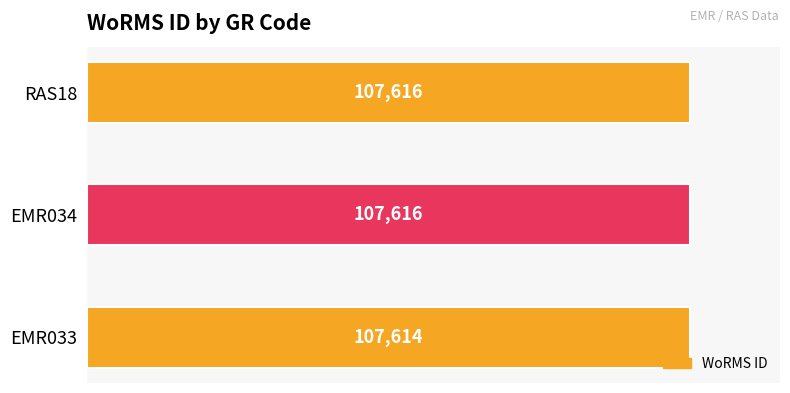

What is the maximum value shown in the chart?

107616